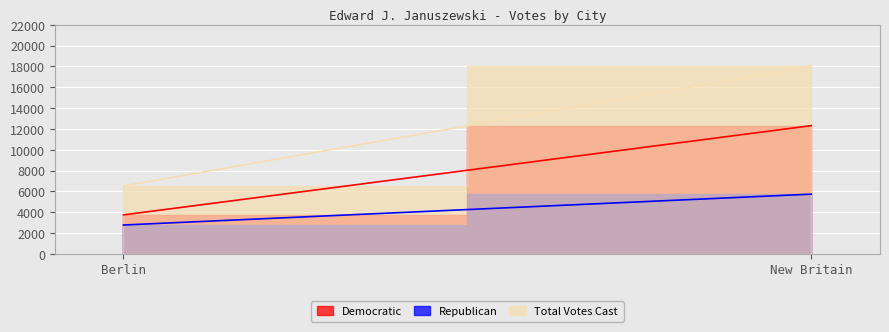

Count the number of data series in this chart.

3